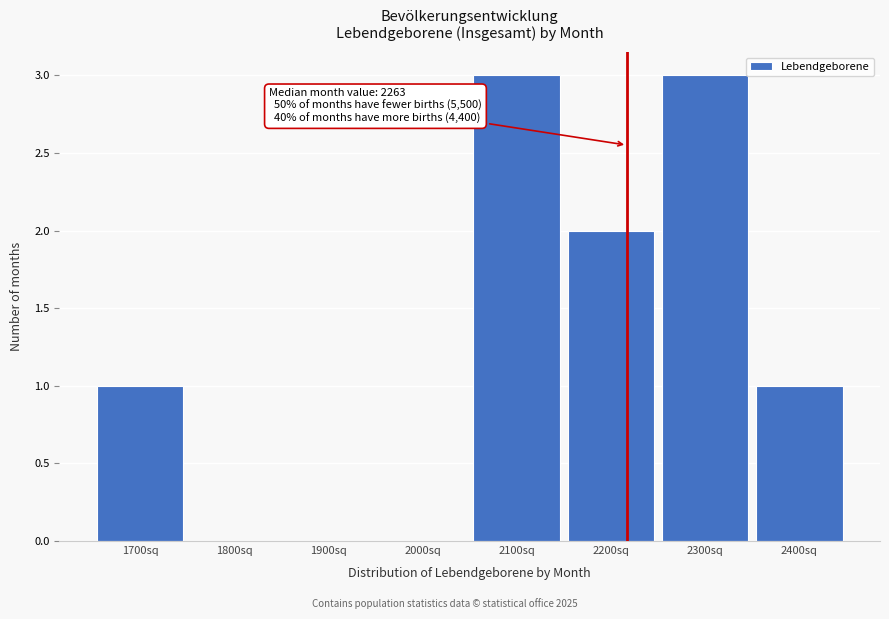

Reading right to left, transcribe all the data shown in this chart.

2400sq=1	2300sq=3	2200sq=2	2100sq=3	2000sq=0	1900sq=0	1800sq=0	1700sq=1